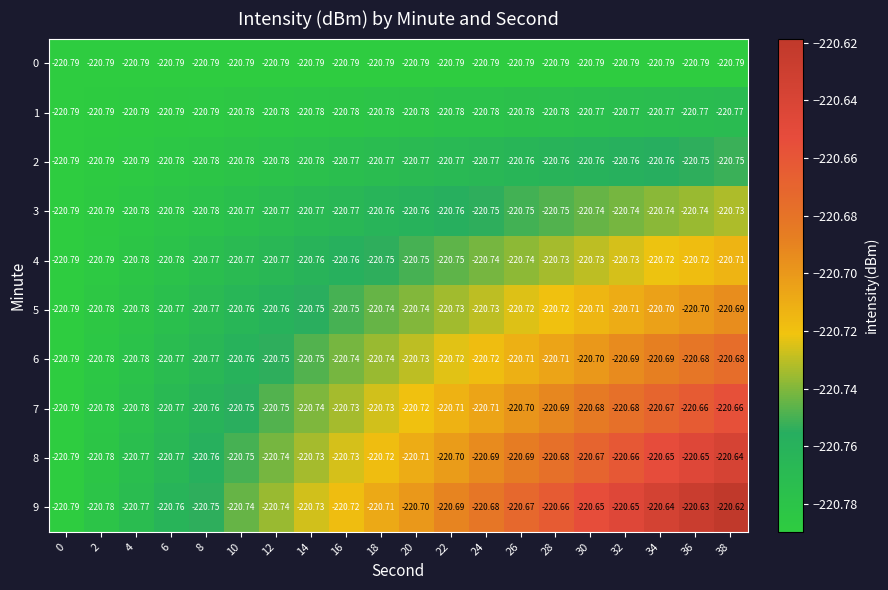

Is the value of 5 at 28 greater than the value of 8 at 24?

No